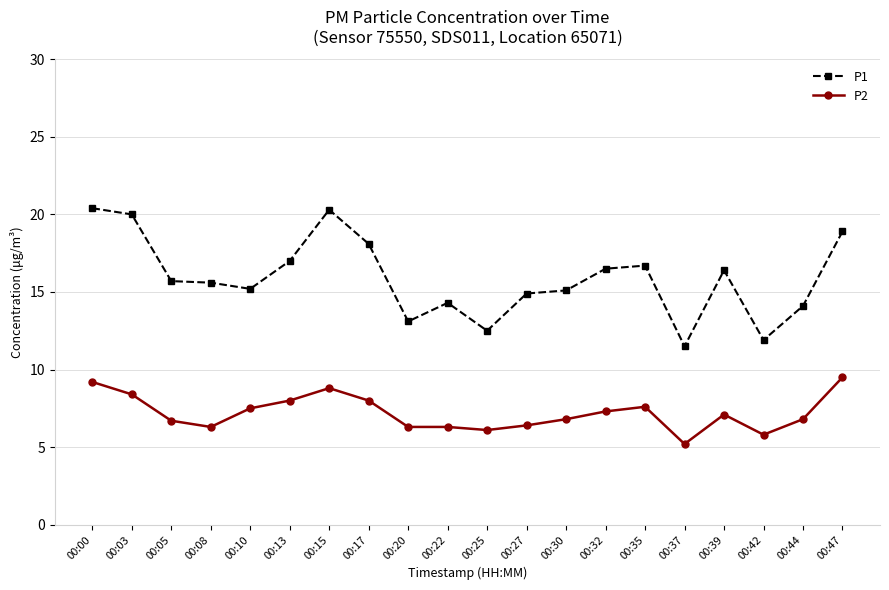

How many lines are shown in the chart?

2